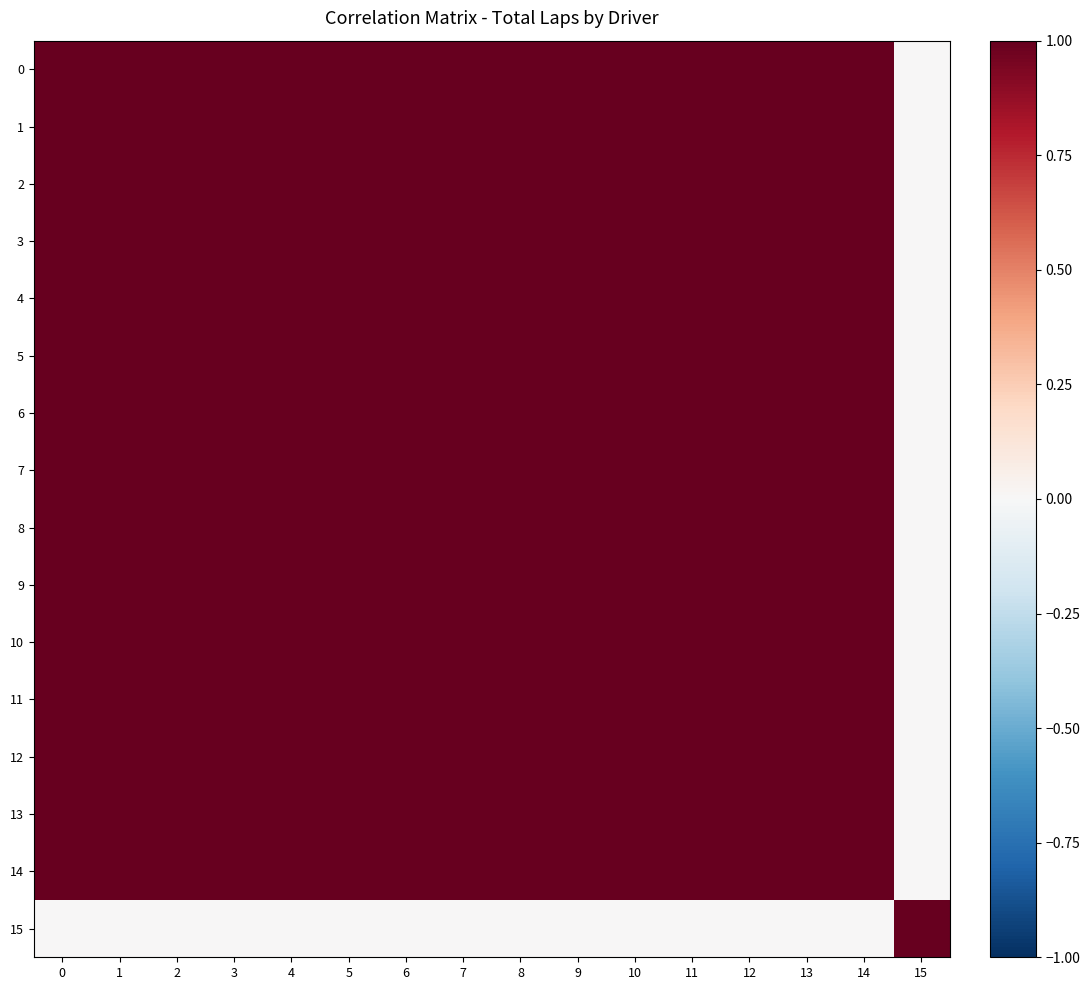

Rank the series at 3 from highest to lowest value.

3, 0, 1, 2, 4, 6, 7, 9, 8, 10, 11, 13, 14, 5, 12, 15